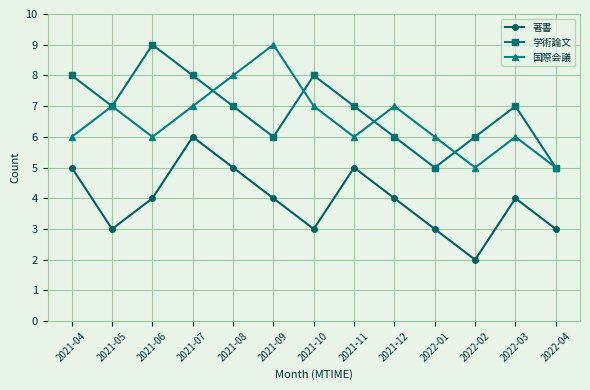

What is the label of the 1st point from the right?

2022-04